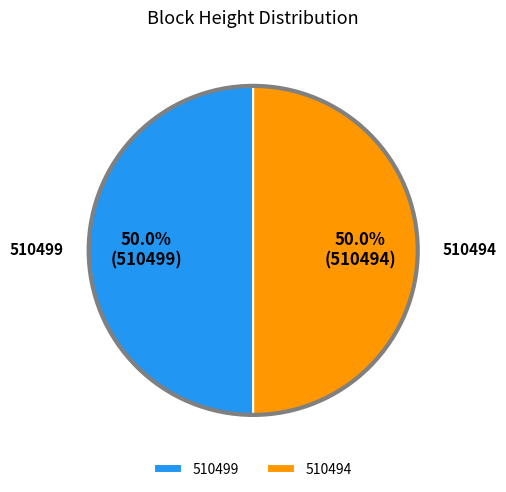

To the nearest percent, what percentage of the pie is 510494?

50%